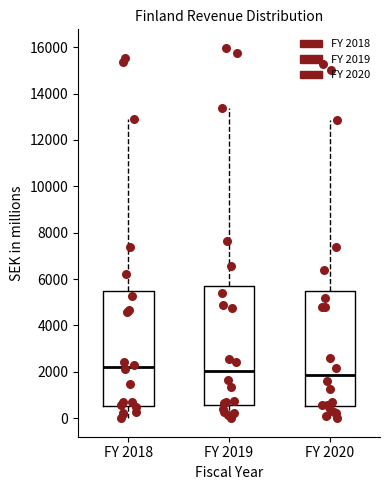

Reading left to right, transcribe this box plot: for each box, give where its median line is, the range the box spans, and where its two whiskers end, as read against the y-axis. The values are not printed on the chart, so give them approximately, as read against the axis.

FY 2018: median 2200, box 600 to 5400, whiskers 0 to 13000
FY 2019: median 2000, box 600 to 5600, whiskers 0 to 13400
FY 2020: median 1800, box 600 to 5400, whiskers 0 to 12800